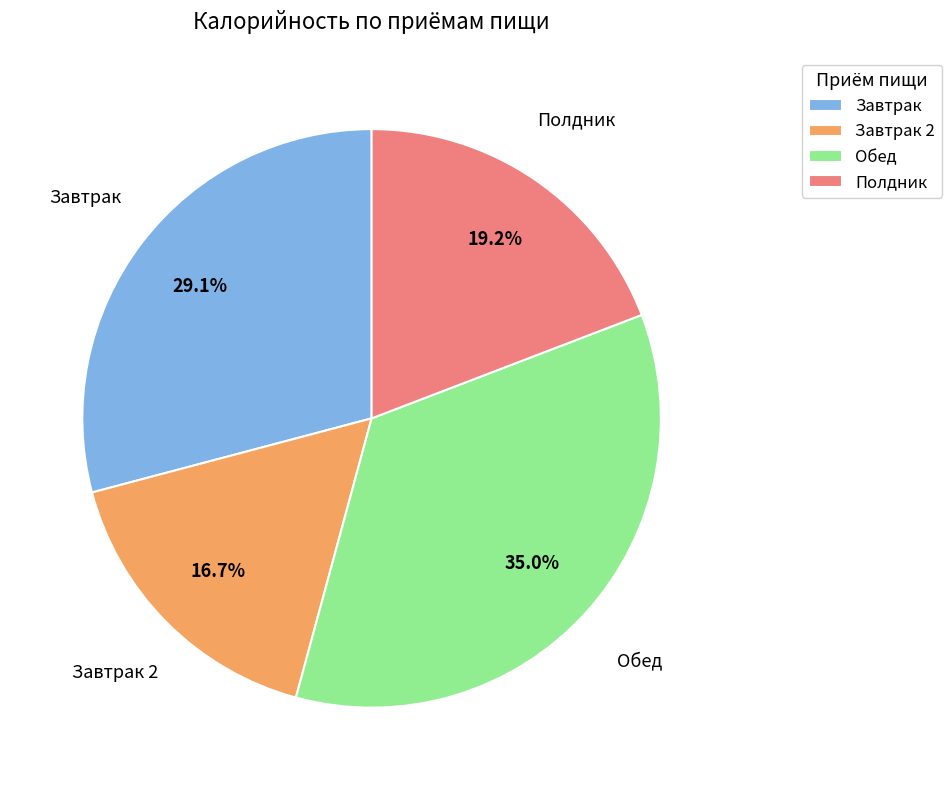

Rank the categories by value from lowest to highest.

Завтрак 2, Полдник, Завтрак, Обед